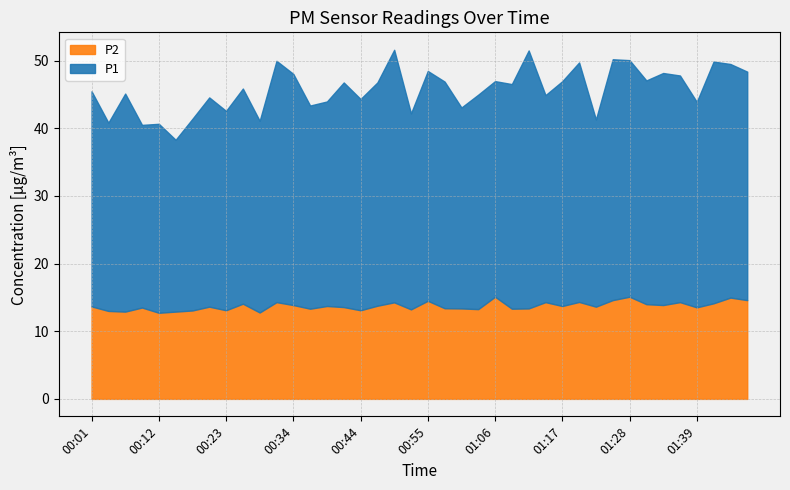

What value does the P1 series have at 01:09?

33.2